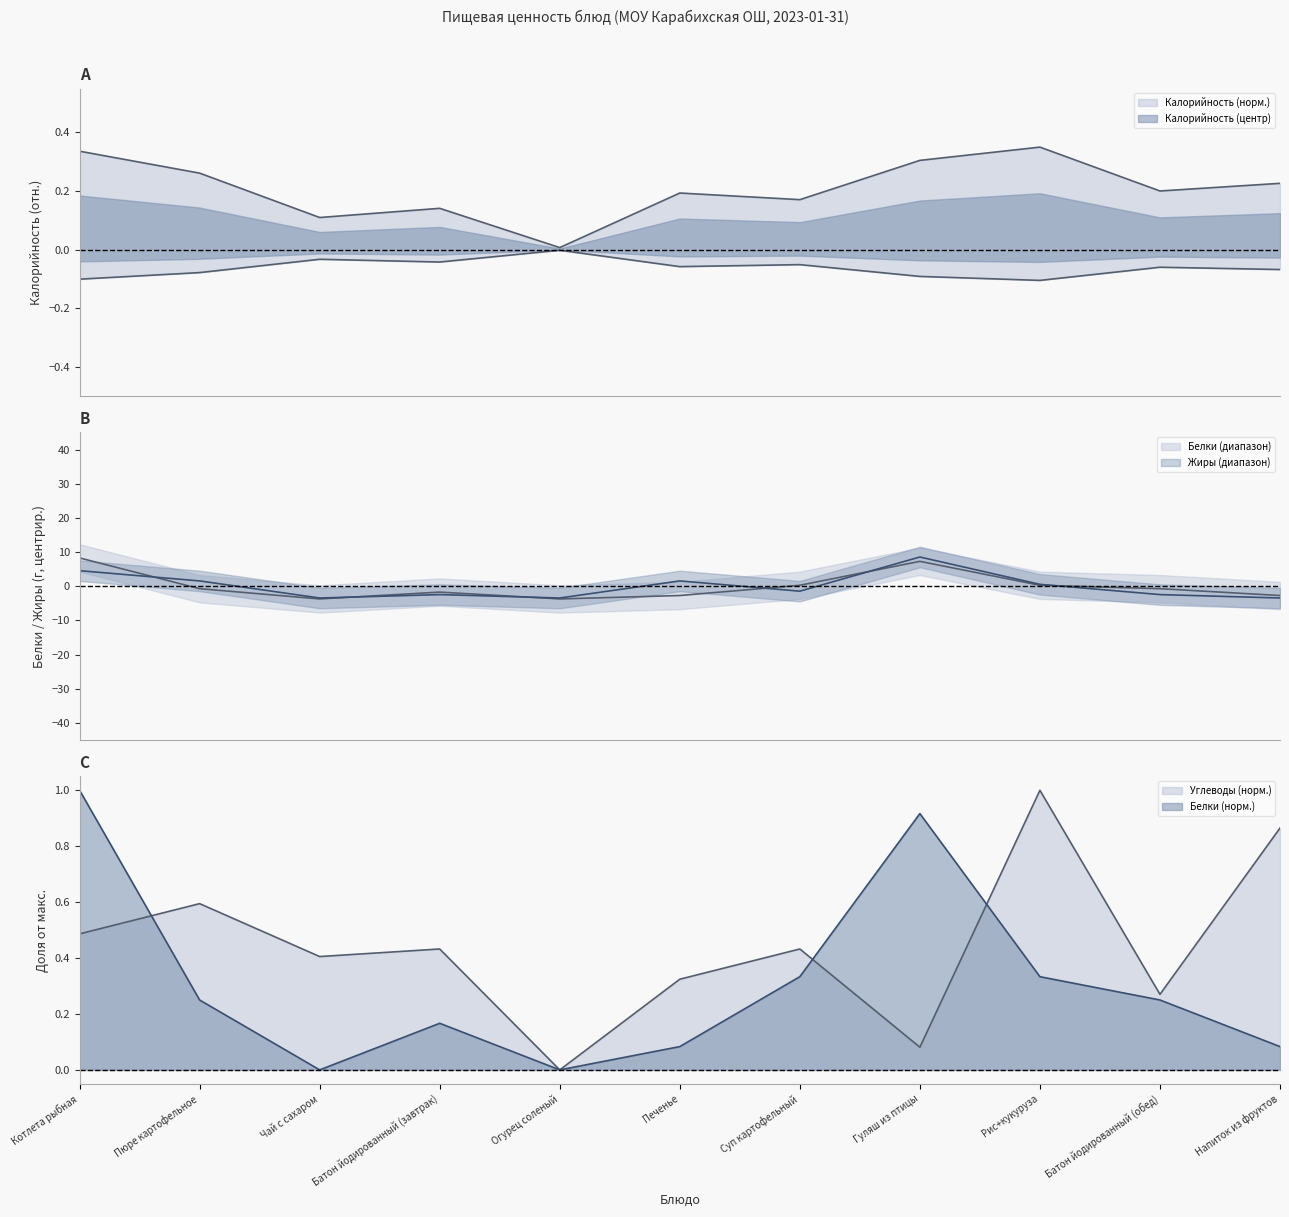

Reading left to right, transcribe all the data shown in this chart.

Калорийность: 0.3	0.3	0.1	0.1	0.0	0.2	0.2	0.3	0.3	0.2	0.2
Белки: 1.0	0.2	0.0	0.2	0.0	0.1	0.3	0.9	0.3	0.2	0.1
Жиры: 4.5	1.5	-3.5	-2.5	-3.5	1.5	-1.5	8.5	0.5	-2.5	-3.5
Углеводы: 0.5	0.6	0.4	0.4	0.0	0.3	0.4	0.1	1.0	0.3	0.9